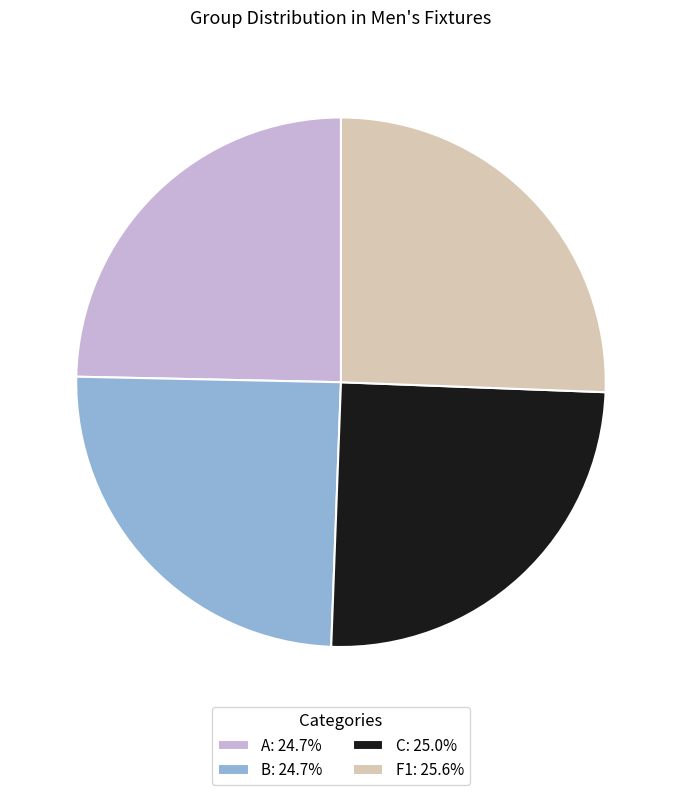

The C slice represents 18% of the pie. True or false?

False